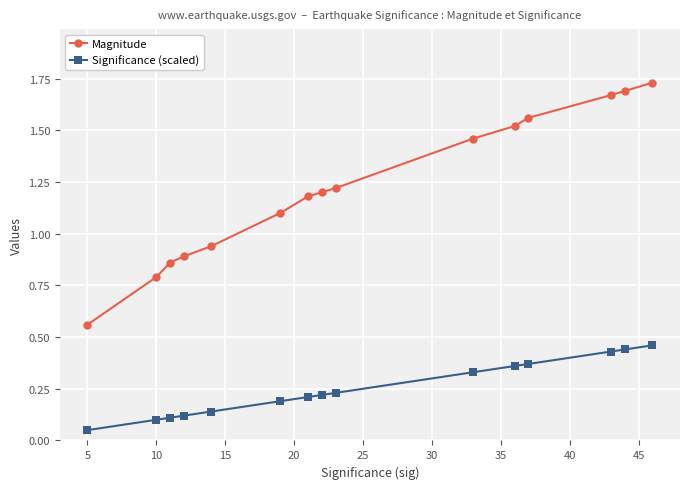

How many Significance (scaled) values are between 0 and 1?

15